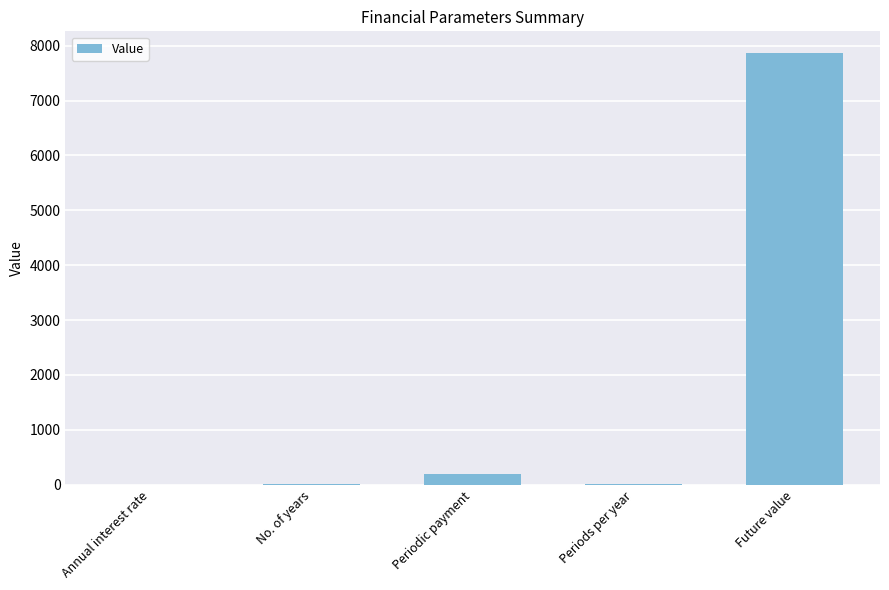

What is the sum of all values?

8082.3